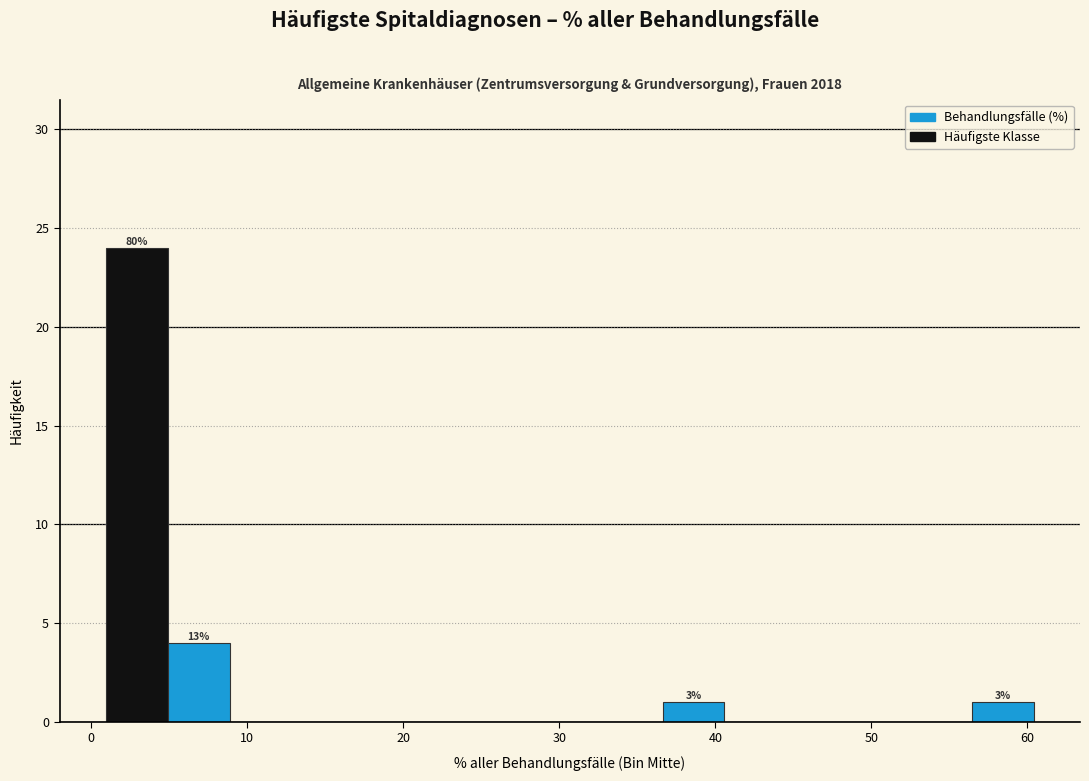

Read against the x-axis, roughly where is the centre of the tallest bar?

3